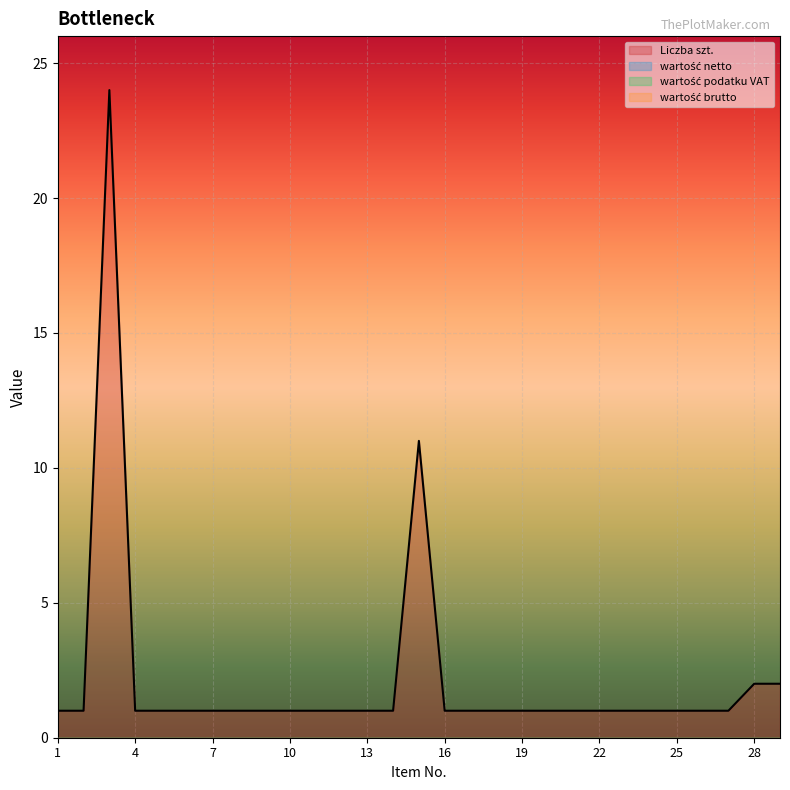

What is the value of the Liczba szt. point at the 3rd from the left?

24